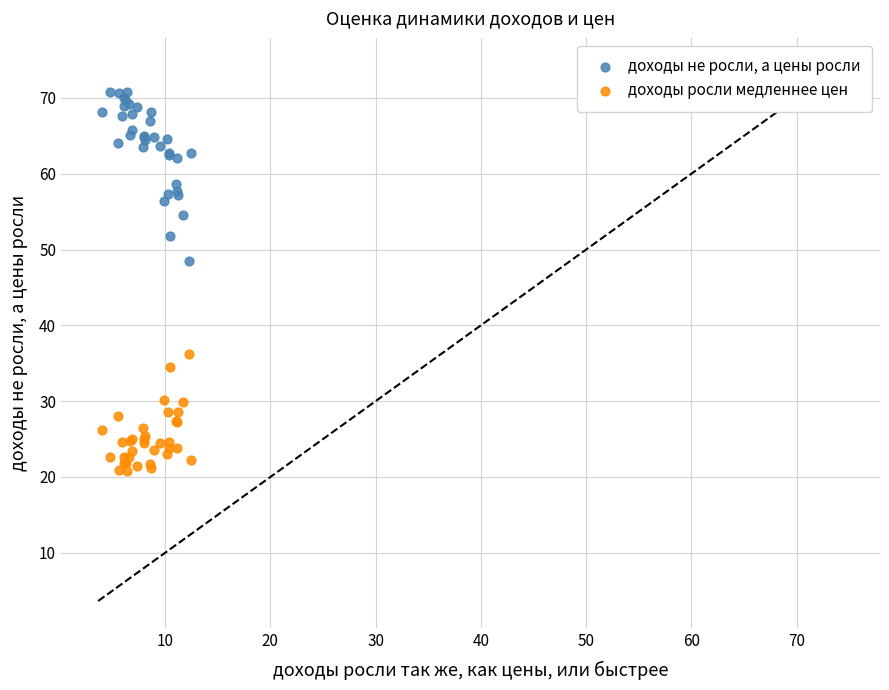

Which series has the largest Y range (max minus min)?

доходы не росли, а цены росли